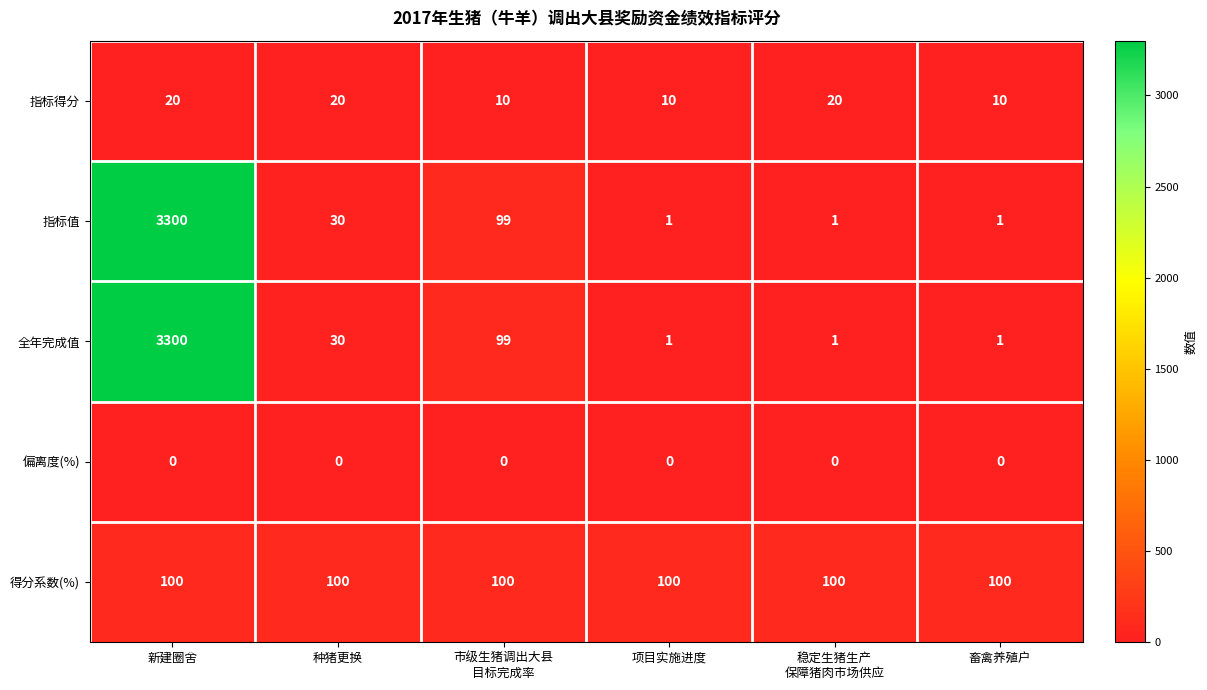

Reading left to right, list all the values displayed in this chart.

指标得分: 20	20	10	10	20	10
指标值: 3300	30	99	1	1	1
全年完成值: 3300	30	99	1	1	1
偏离度(%): 0	0	0	0	0	0
得分系数(%): 100	100	100	100	100	100